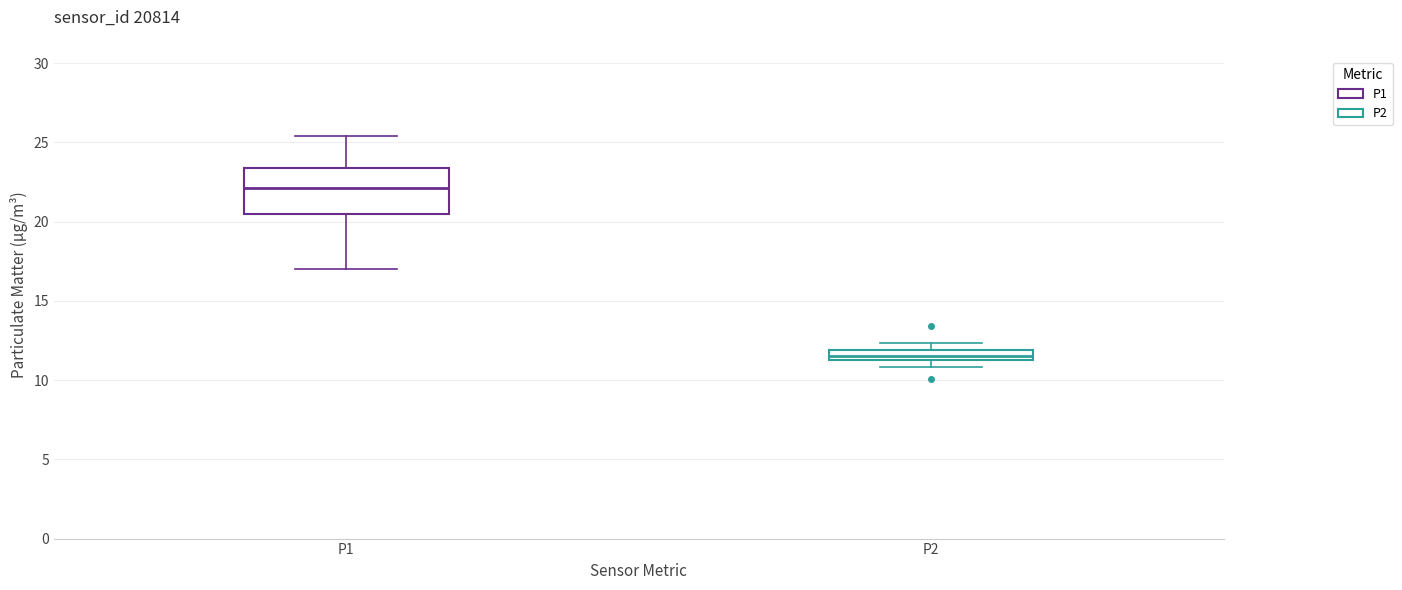

Where is the upper edge of the box for P2 on the y-axis? The values are not printed on the chart, so give them approximately, as read against the axis.

12.0